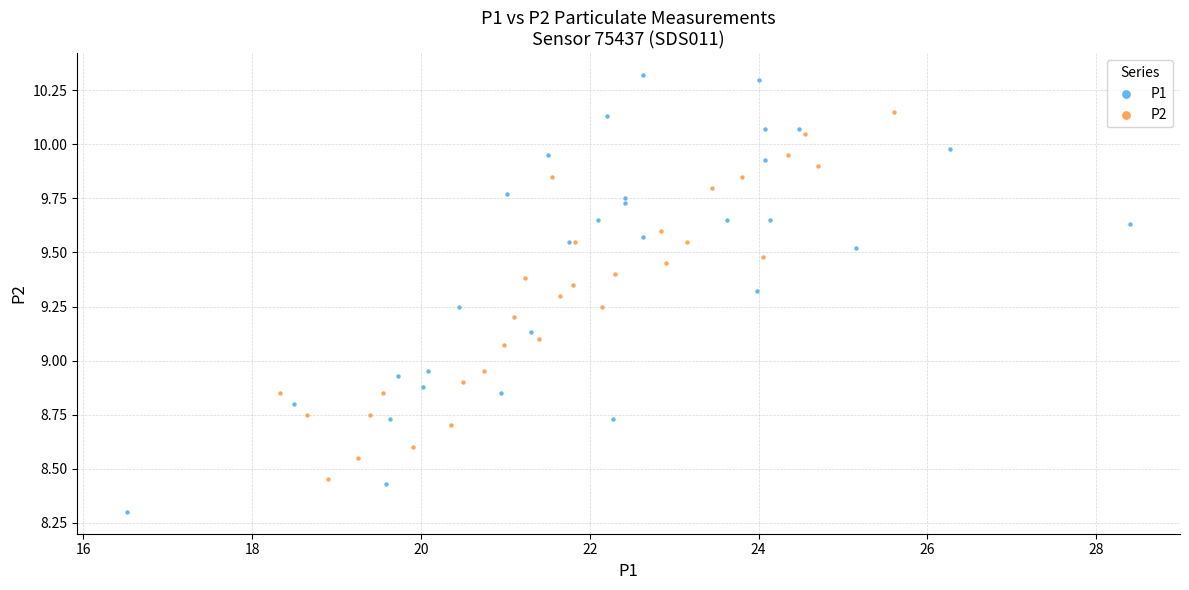

Which series has the widest spread of Y values?

P1